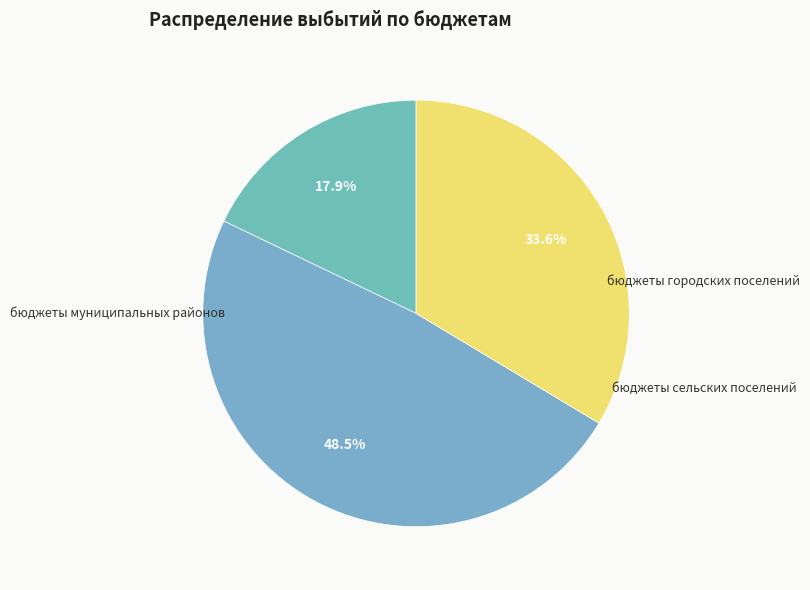

True or false: бюджеты муниципальных районов accounts for 12% of the total.

False